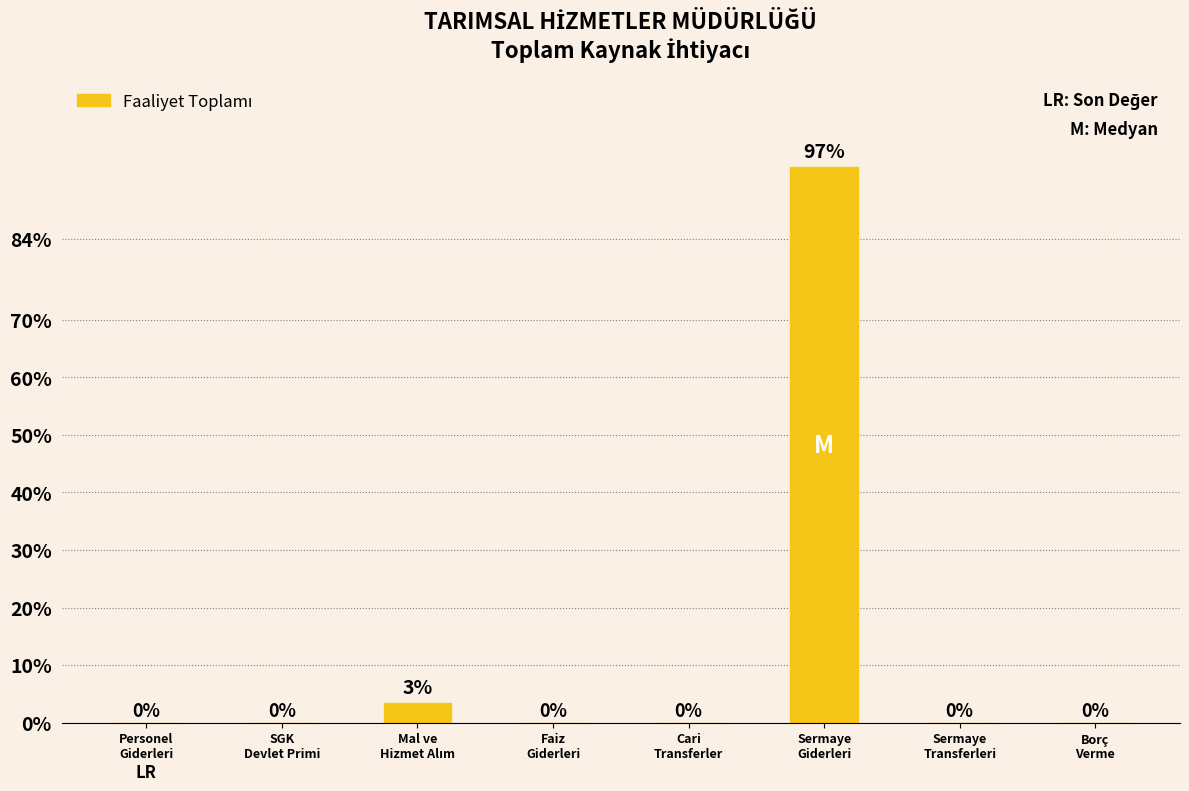

Are the bars horizontal?

No